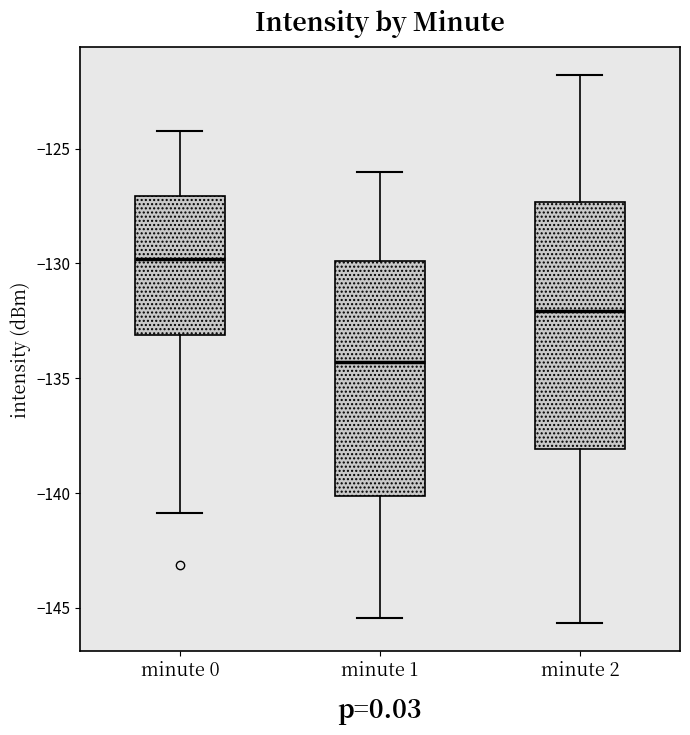

Which box has the highest median line?

minute 0